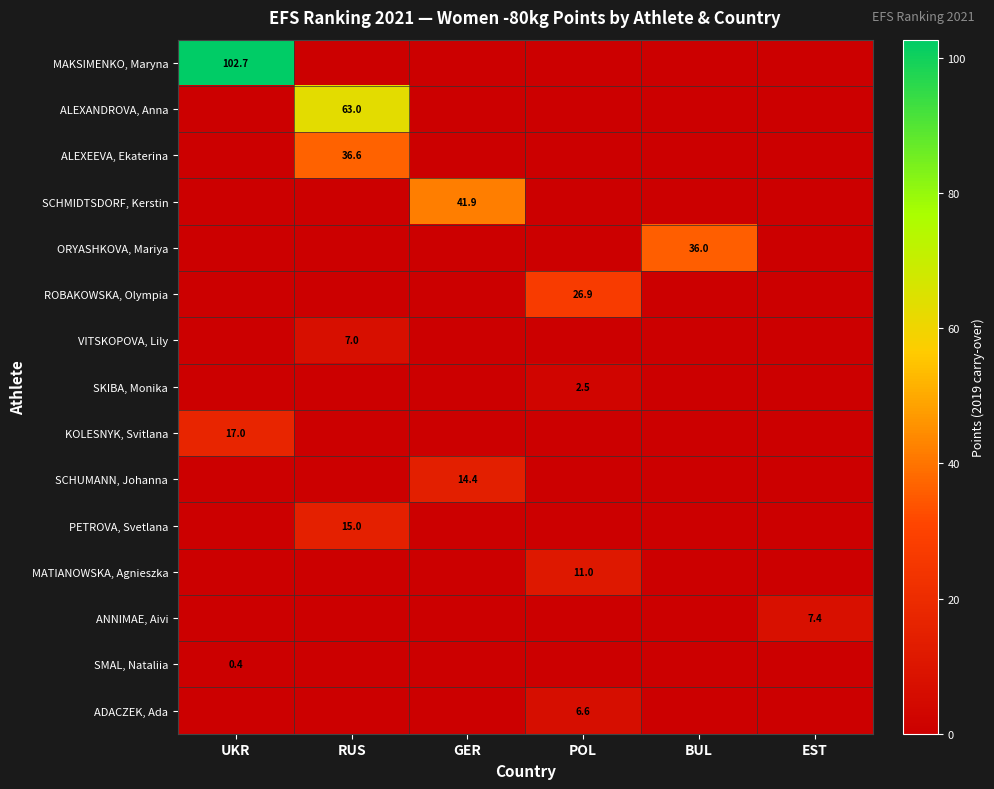

At which category is the sum across all series the highest?

RUS